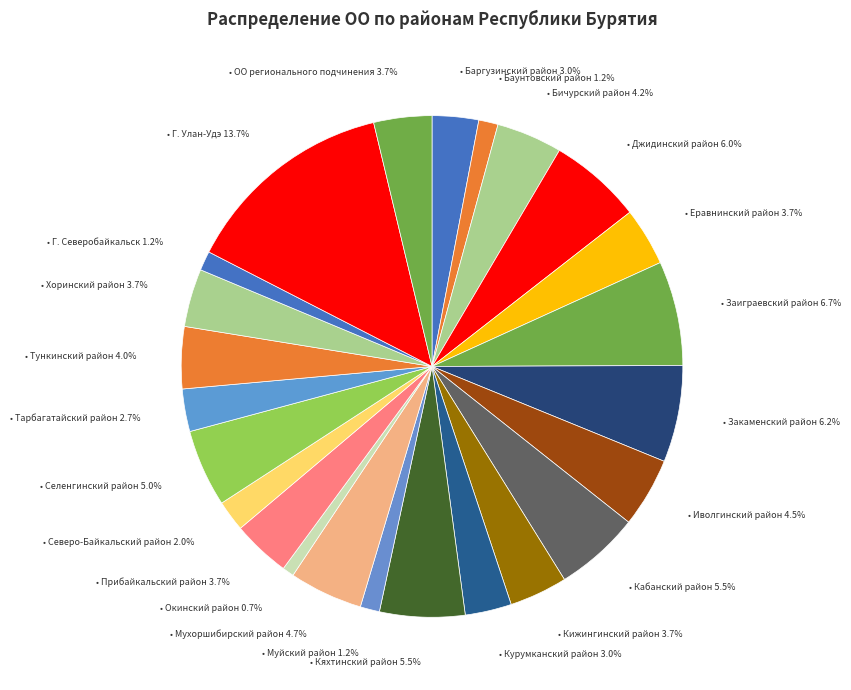

Count the number of slices in the pie.

24